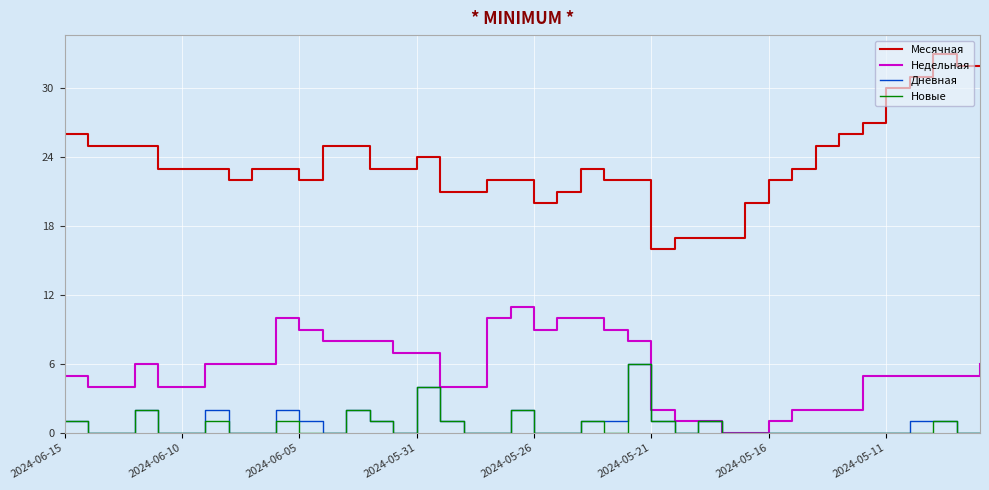

Which series has the largest total across all categories?

Месячная